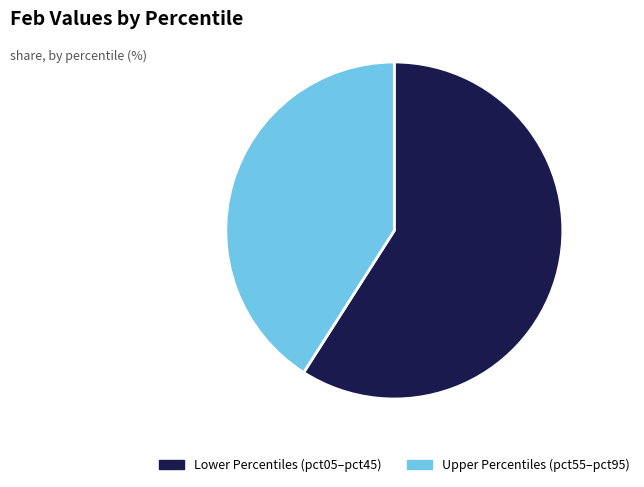

Approximately how many times larger is the value at Lower Percentiles (pct05–pct45) compared to Upper Percentiles (pct55–pct95)?

1.4